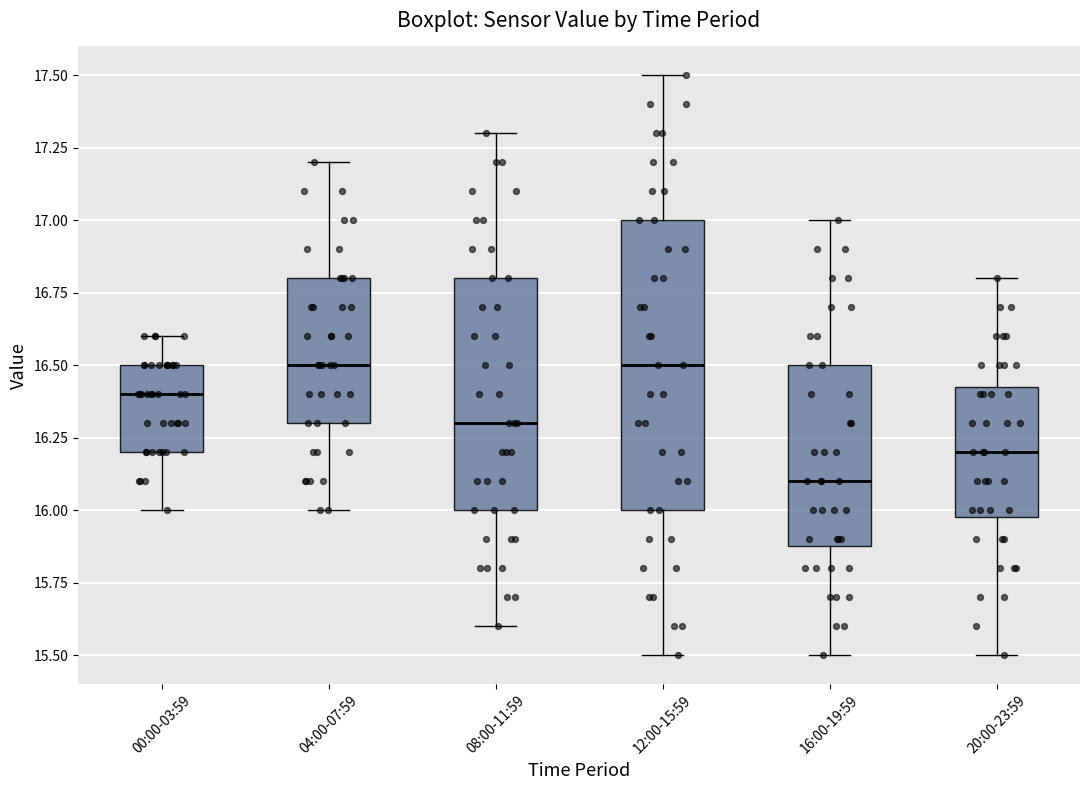

Reading left to right, transcribe this box plot: for each box, give where its median line is, the range the box spans, and where its two whiskers end, as read against the y-axis. The values are not printed on the chart, so give them approximately, as read against the axis.

00:00-03:59: median 16.40, box 16.20 to 16.50, whiskers 16.00 to 16.60
04:00-07:59: median 16.50, box 16.30 to 16.80, whiskers 16.00 to 17.20
08:00-11:59: median 16.30, box 16.00 to 16.80, whiskers 15.60 to 17.30
12:00-15:59: median 16.50, box 16.00 to 17.00, whiskers 15.50 to 17.50
16:00-19:59: median 16.10, box 15.90 to 16.50, whiskers 15.50 to 17.00
20:00-23:59: median 16.20, box 16.00 to 16.45, whiskers 15.50 to 16.80